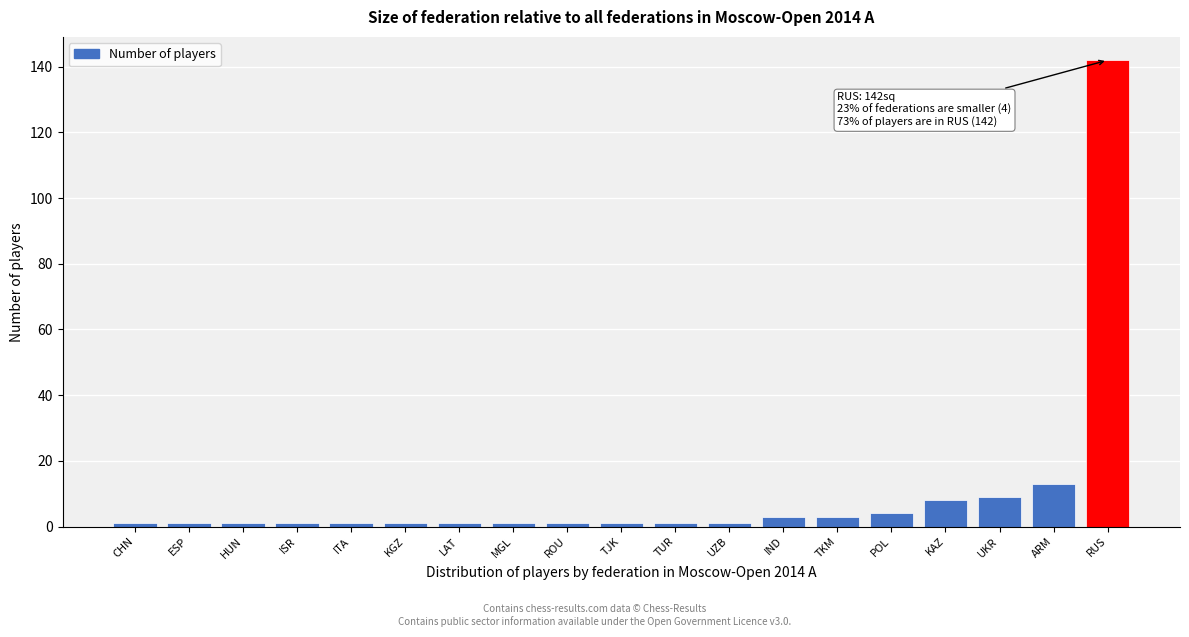

Reading right to left, extract all data points from this chart.

142	13	9	8	4	3	3	1	1	1	1	1	1	1	1	1	1	1	1